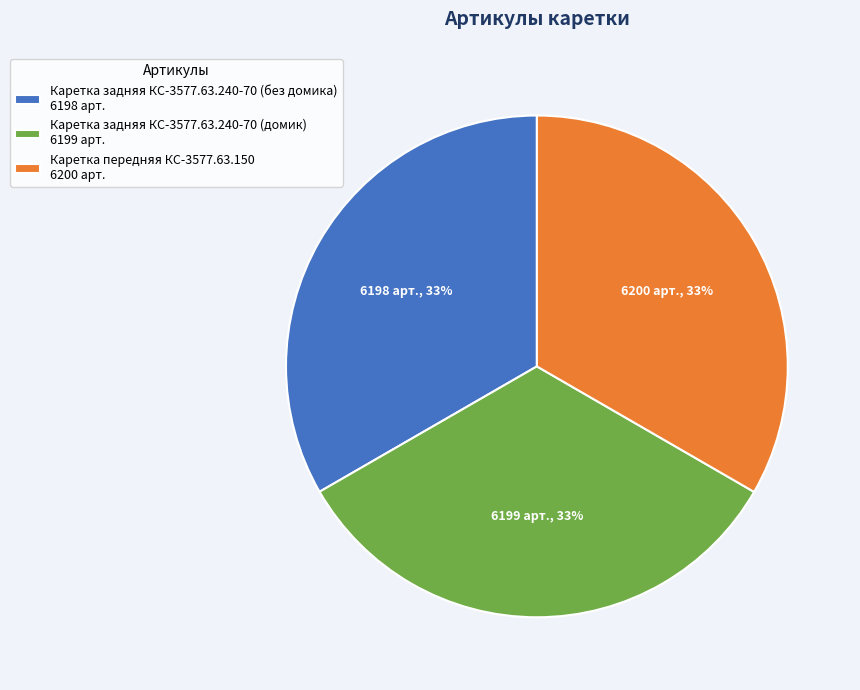

To the nearest percent, what percentage of the pie is Каретка задняя КС-3577.63.240-70 (без домика)?

33%